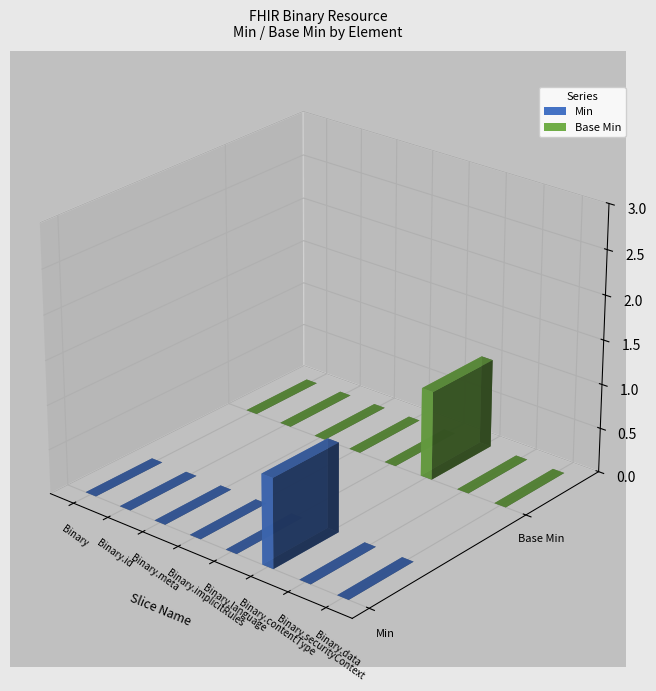

Which series has the widest spread of values?

Min